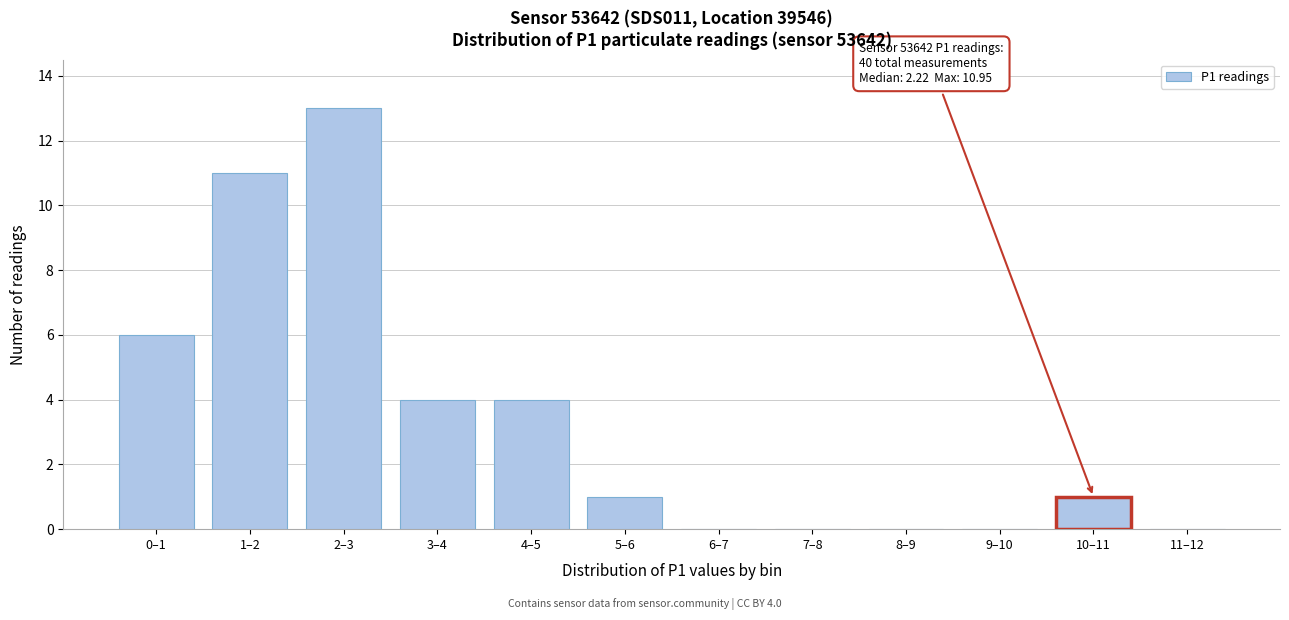

Reading left to right, list all the values displayed in this chart.

0–1=6	1–2=11	2–3=13	3–4=4	4–5=4	5–6=1	6–7=0	7–8=0	8–9=0	9–10=0	10–11=1	11–12=0